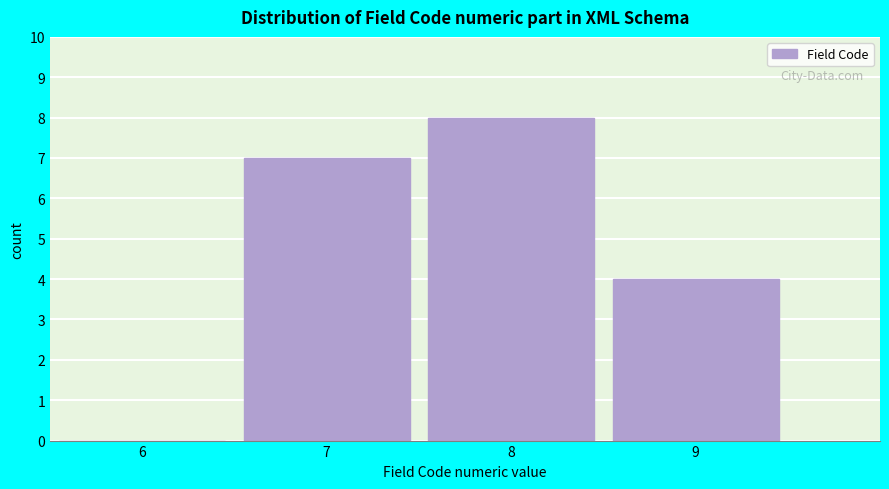

Reading left to right, extract all data points from this chart.

6=0	7=7	8=8	9=4